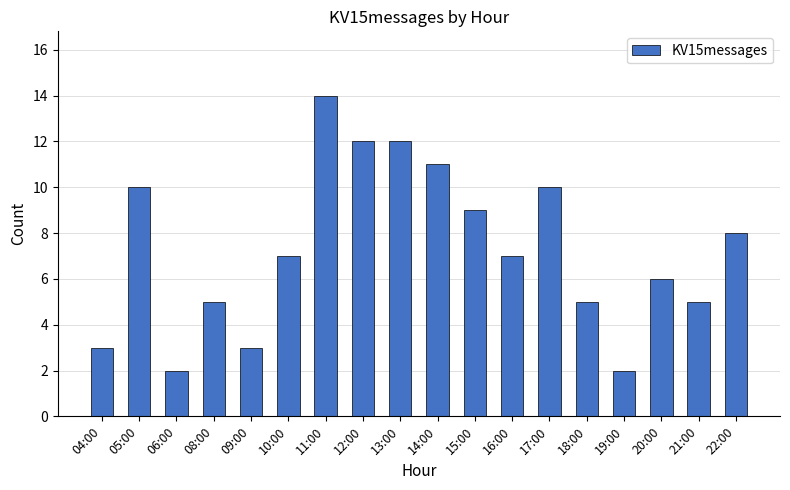

What is the difference between the maximum and minimum values?

12